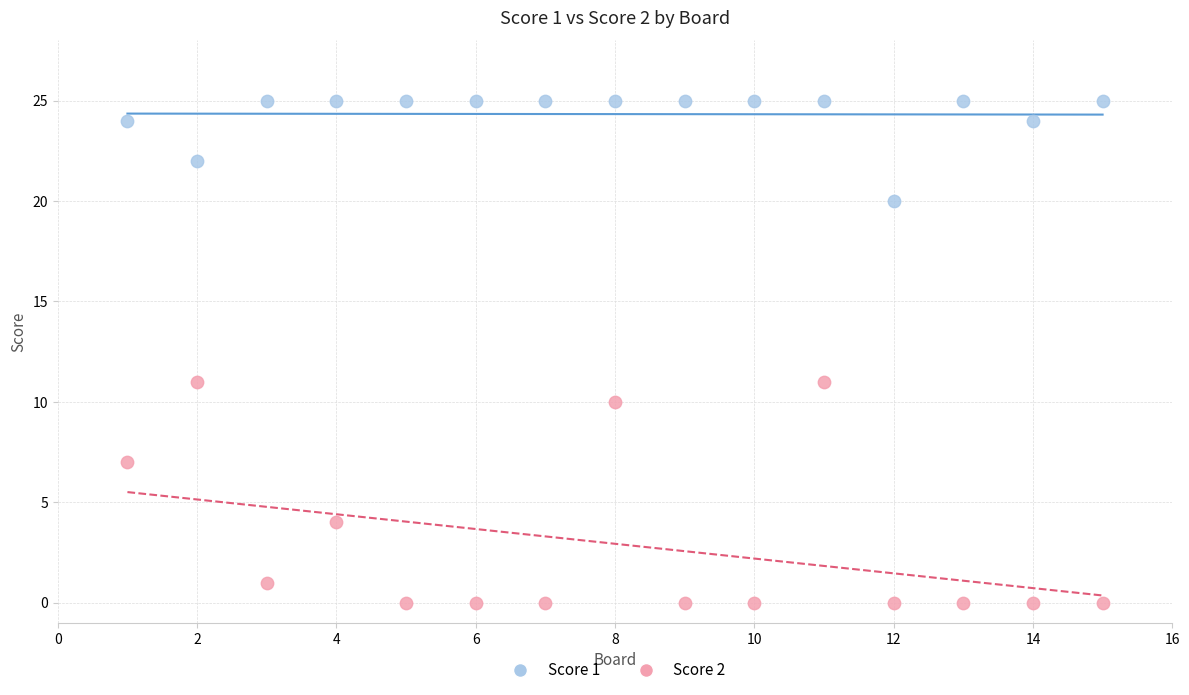

What are all the series names shown in the legend?

Score 1, Score 2